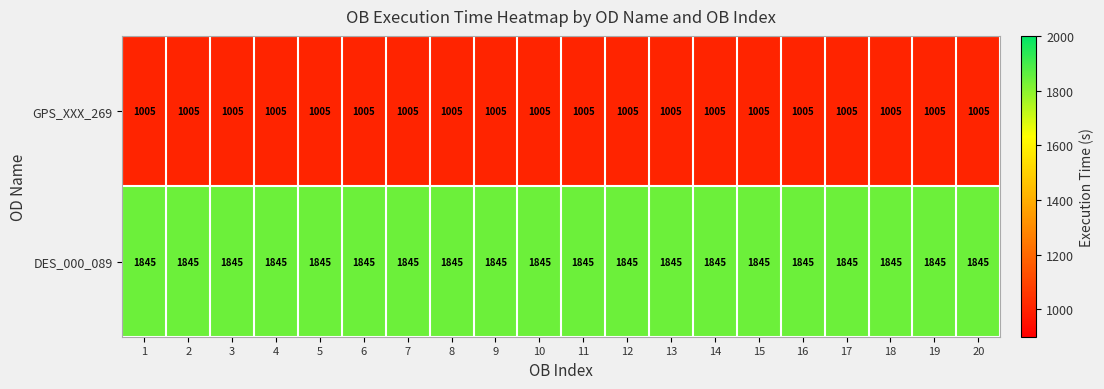

How many categories are shown in the chart?

20